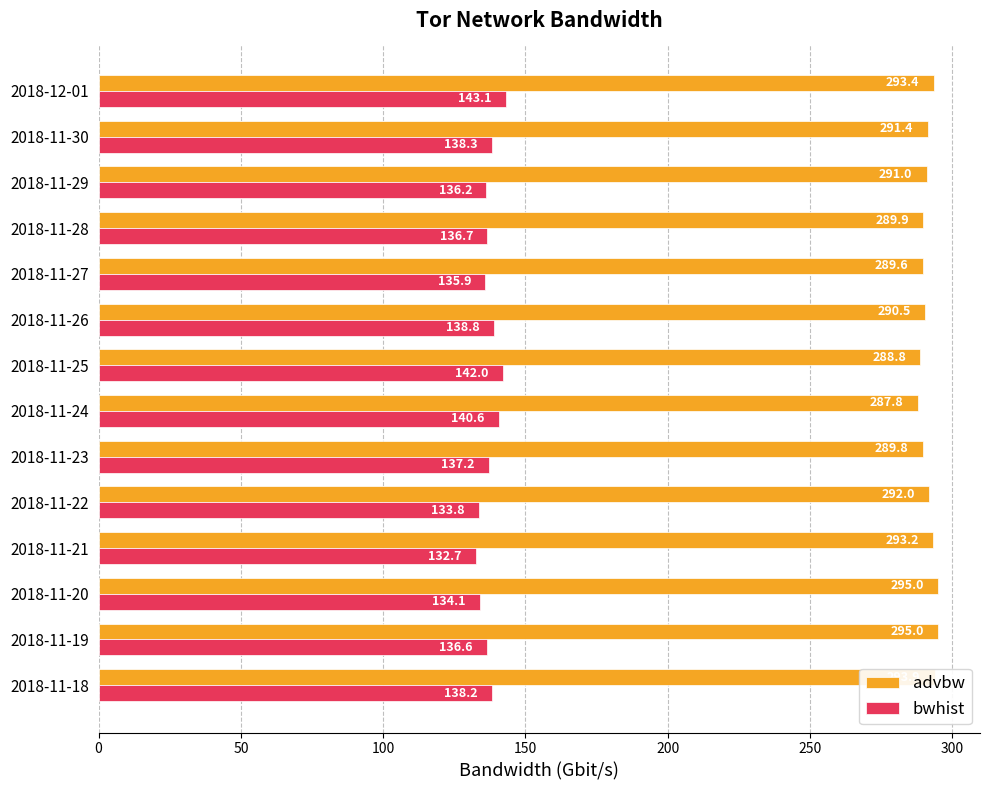

Which series has the largest total across all categories?

advbw